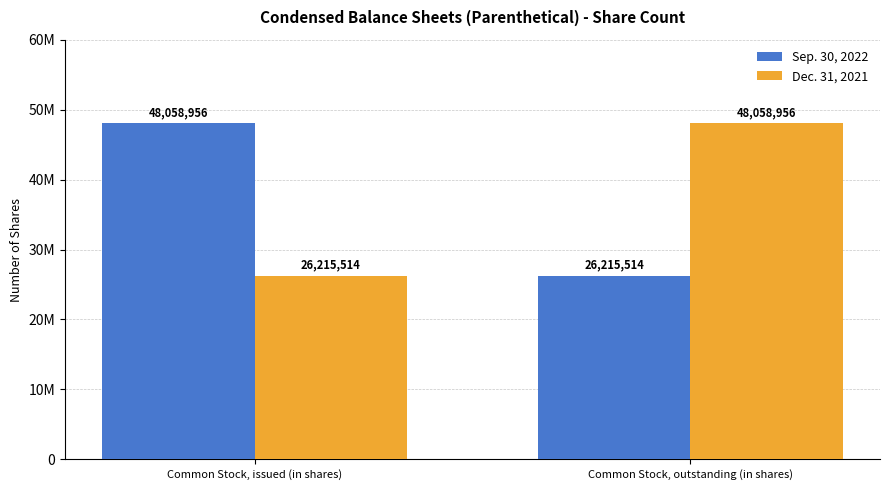

Does the chart contain any negative values?

No